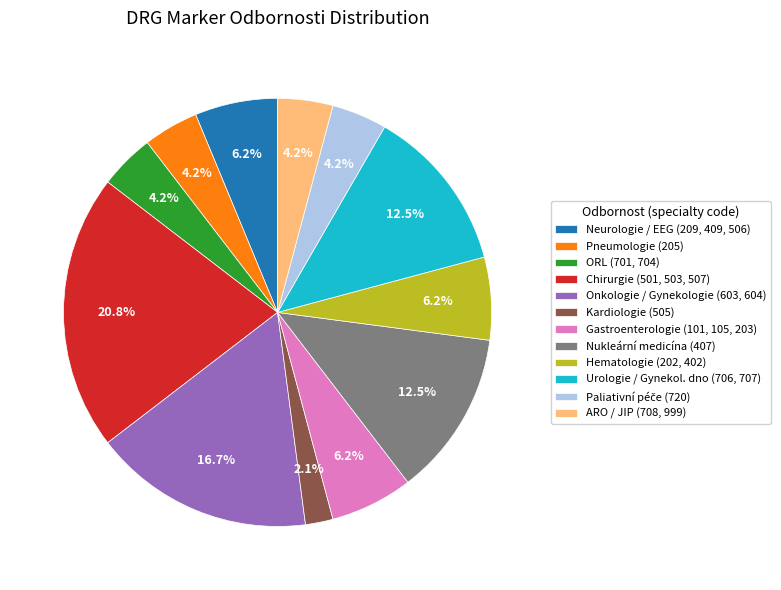

How much of the chart is everything except Hematologie (202, 402)?

93.7%